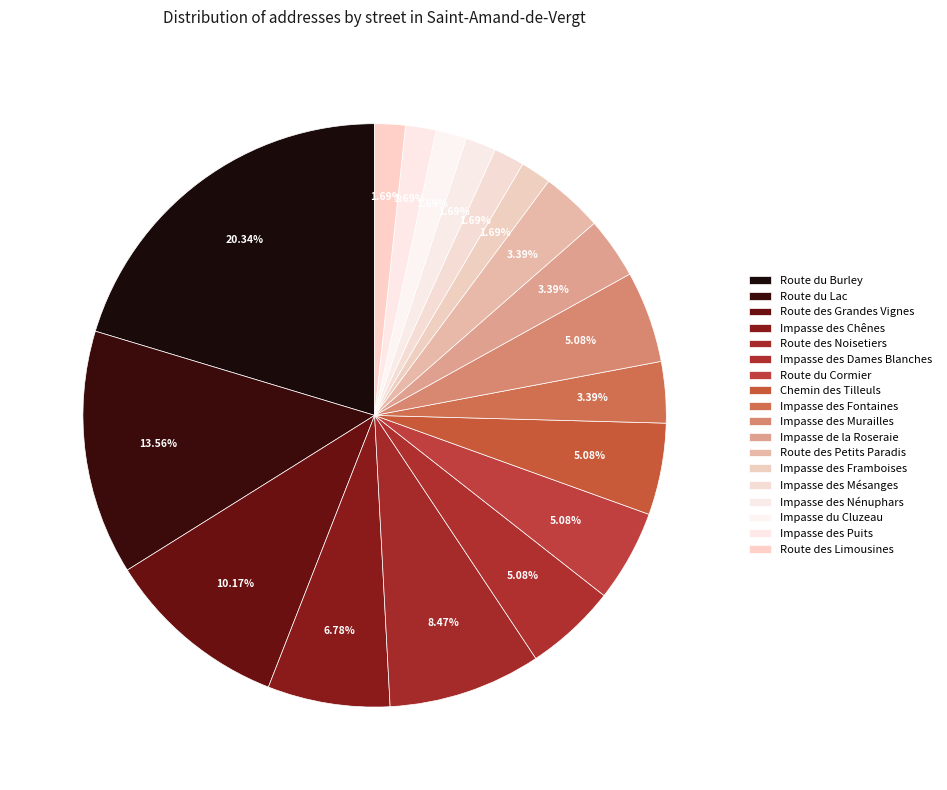

True or false: Impasse des Murailles accounts for 5% of the total.

True